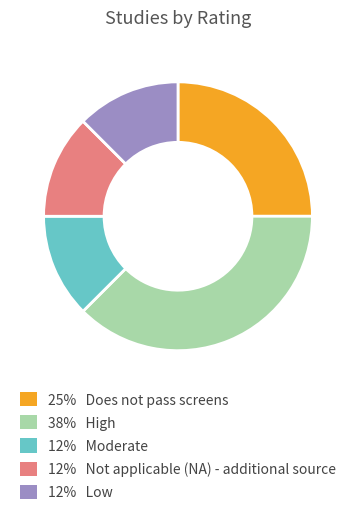

Is there any slice that represents more than half of the pie?

No